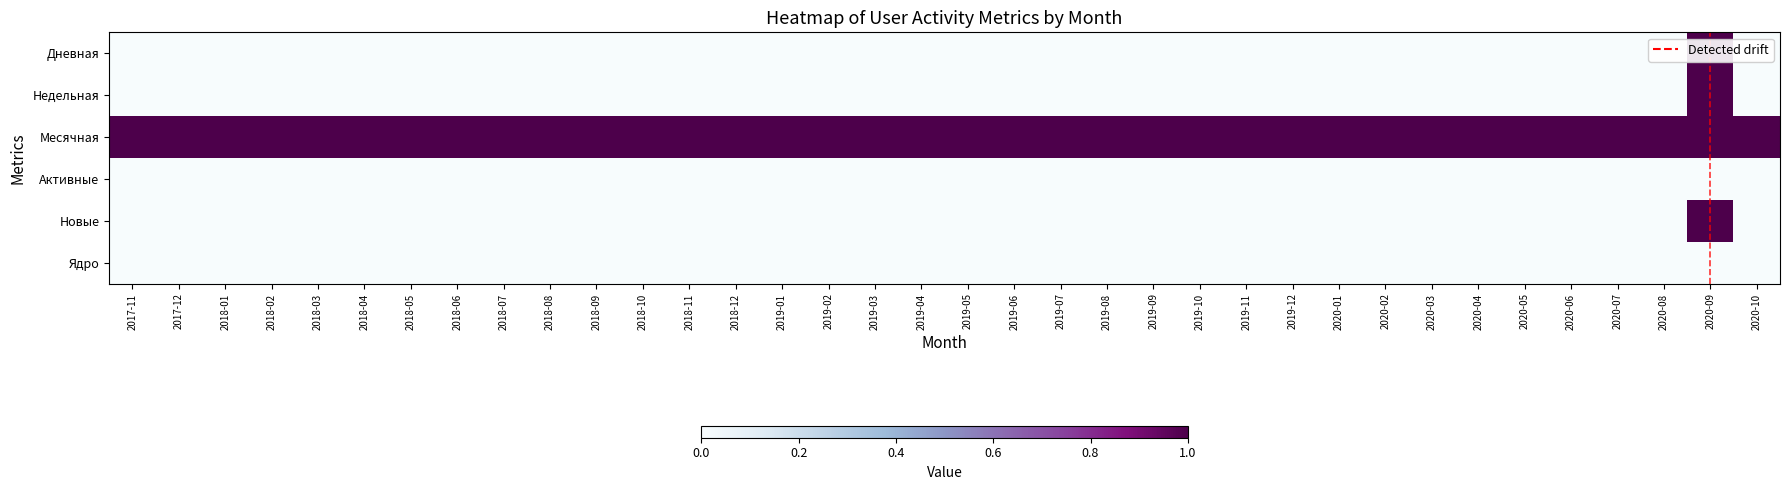

Reading left to right, what are all the values shown in this chart?

2017-11: 0	0	1	0	0	0
2017-12: 0	0	1	0	0	0
2018-01: 0	0	1	0	0	0
2018-02: 0	0	1	0	0	0
2018-03: 0	0	1	0	0	0
2018-04: 0	0	1	0	0	0
2018-05: 0	0	1	0	0	0
2018-06: 0	0	1	0	0	0
2018-07: 0	0	1	0	0	0
2018-08: 0	0	1	0	0	0
2018-09: 0	0	1	0	0	0
2018-10: 0	0	1	0	0	0
2018-11: 0	0	1	0	0	0
2018-12: 0	0	1	0	0	0
2019-01: 0	0	1	0	0	0
2019-02: 0	0	1	0	0	0
2019-03: 0	0	1	0	0	0
2019-04: 0	0	1	0	0	0
2019-05: 0	0	1	0	0	0
2019-06: 0	0	1	0	0	0
2019-07: 0	0	1	0	0	0
2019-08: 0	0	1	0	0	0
2019-09: 0	0	1	0	0	0
2019-10: 0	0	1	0	0	0
2019-11: 0	0	1	0	0	0
2019-12: 0	0	1	0	0	0
2020-01: 0	0	1	0	0	0
2020-02: 0	0	1	0	0	0
2020-03: 0	0	1	0	0	0
2020-04: 0	0	1	0	0	0
2020-05: 0	0	1	0	0	0
2020-06: 0	0	1	0	0	0
2020-07: 0	0	1	0	0	0
2020-08: 0	0	1	0	0	0
2020-09: 1	1	1	0	1	0
2020-10: 0	0	1	0	0	0